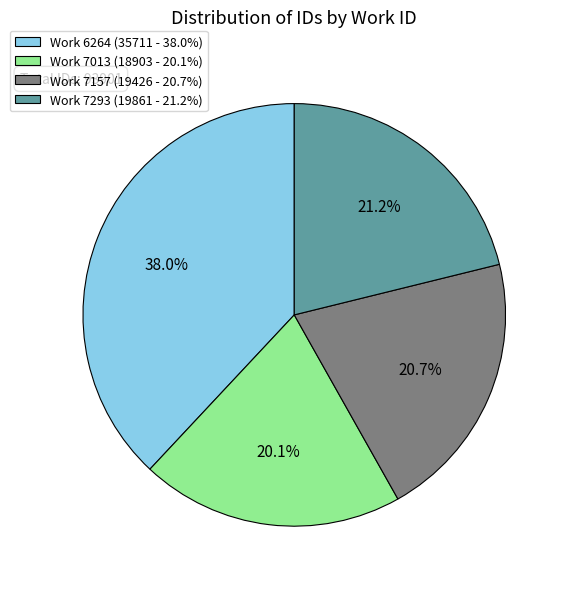

Is there a majority slice in this chart?

No